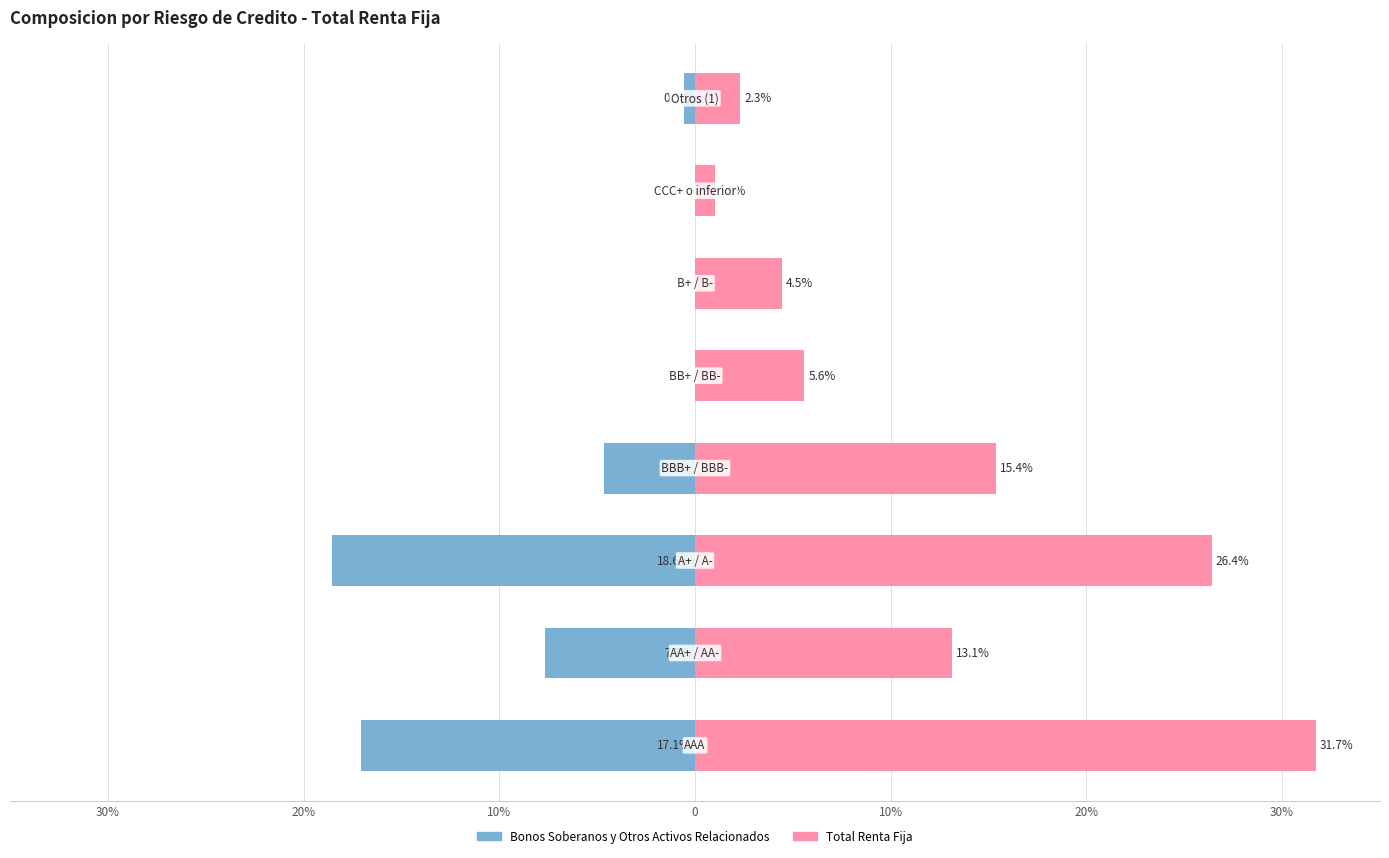

Is it true that Bonos Soberanos y Otros Activos Relacionados equals -0.9 at 7?

False